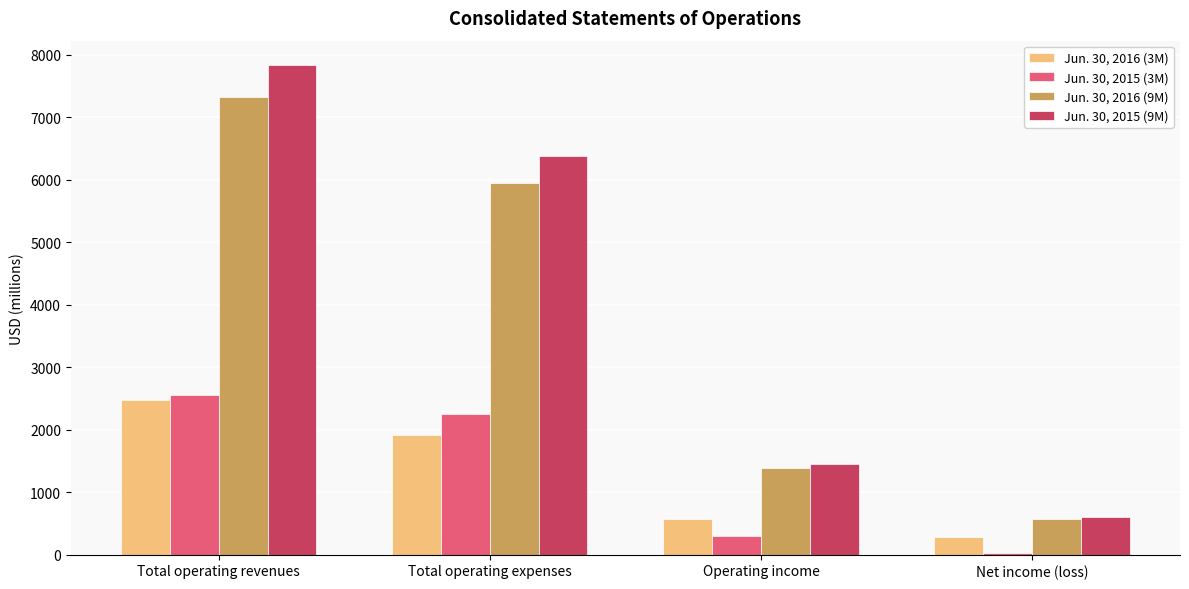

How many Jun. 30, 2015 (3M) values are between 306 and 2558?

3